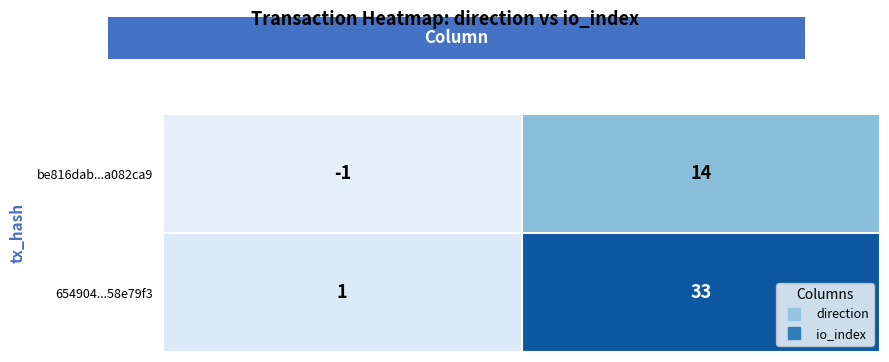

The value of be816dab...a082ca9 at io_index is 14. True or false?

True